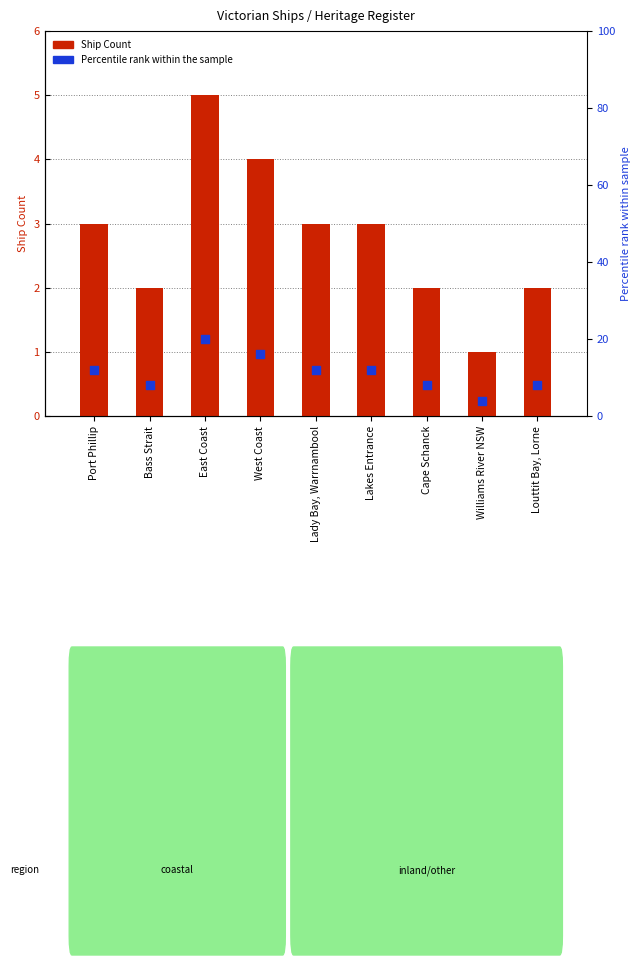

What are all the series names shown in the legend?

Ship Count, Percentile rank within the sample